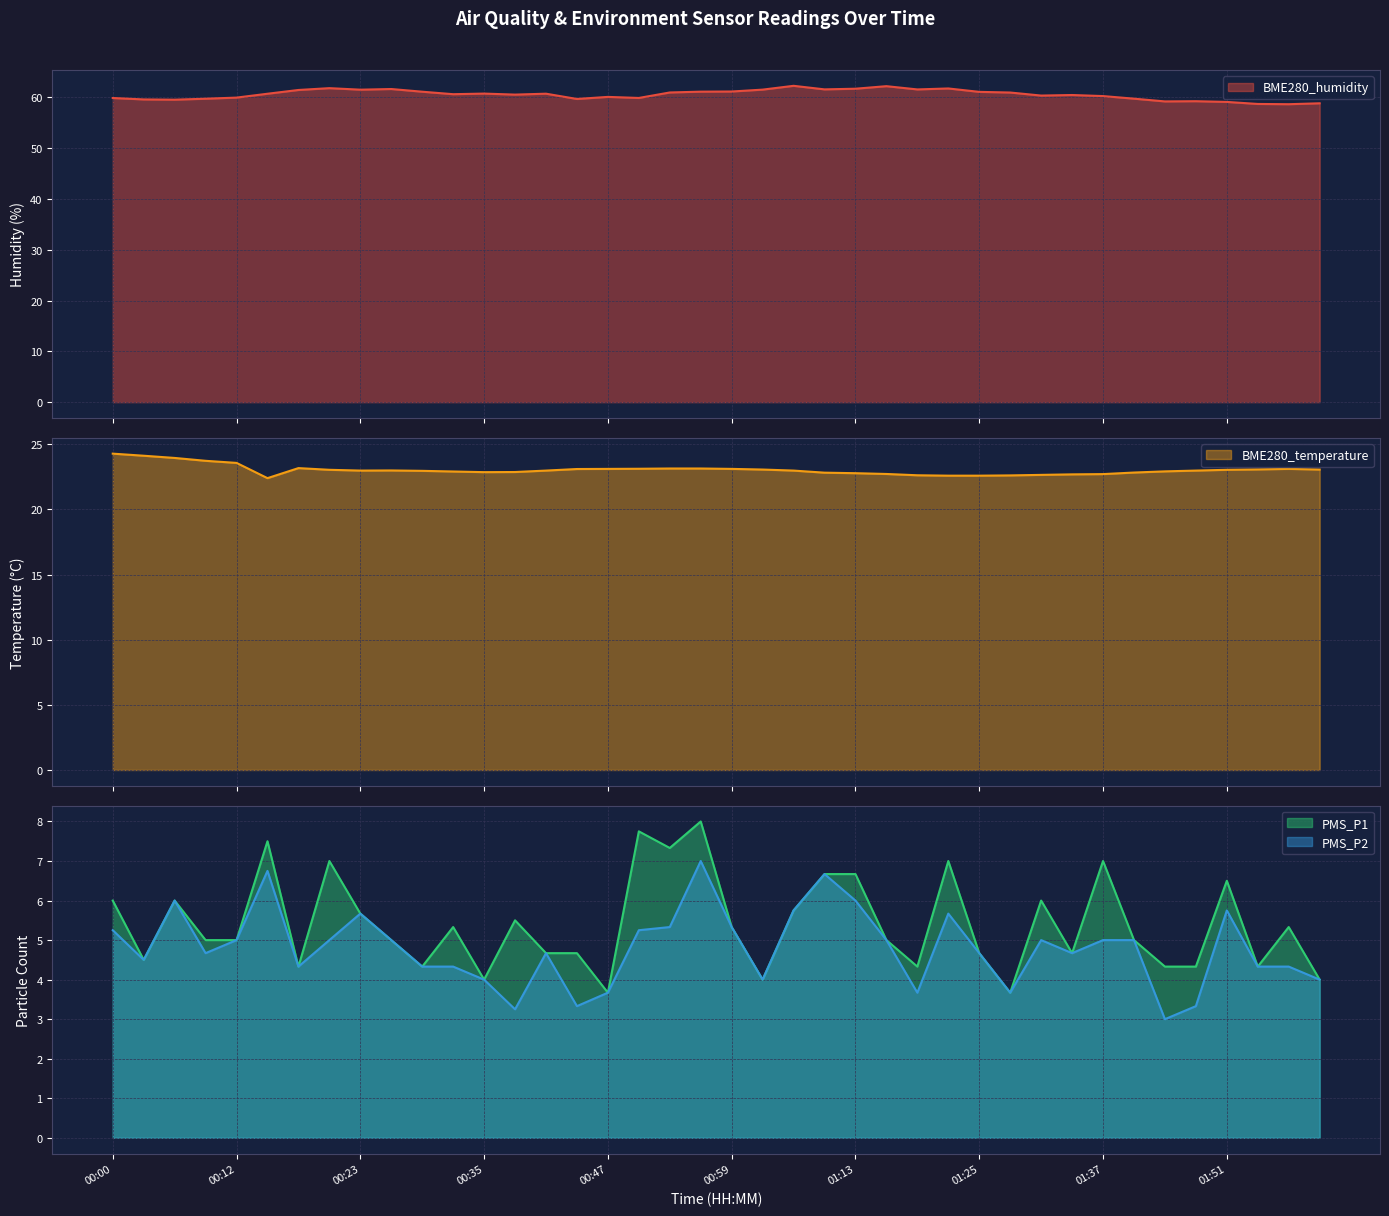

At 01:28, list the series in order from largest to smallest.

BME280_humidity, BME280_temperature, PMS_P1, PMS_P2